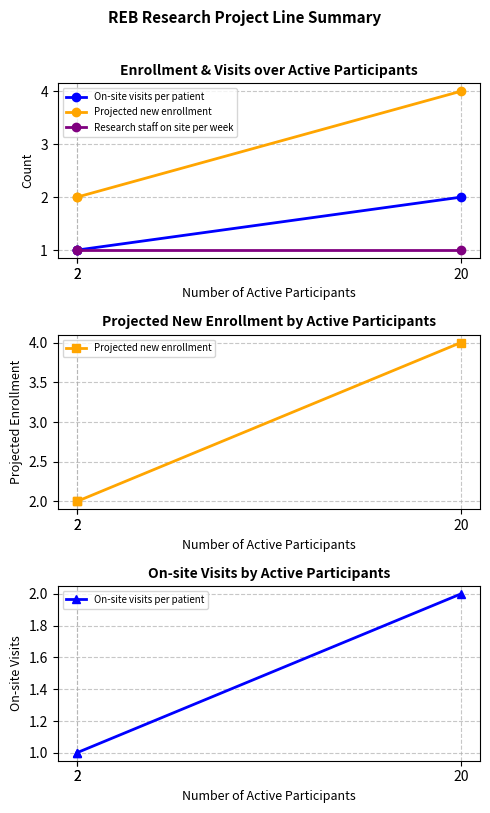

What is the minimum value shown in the chart?

1